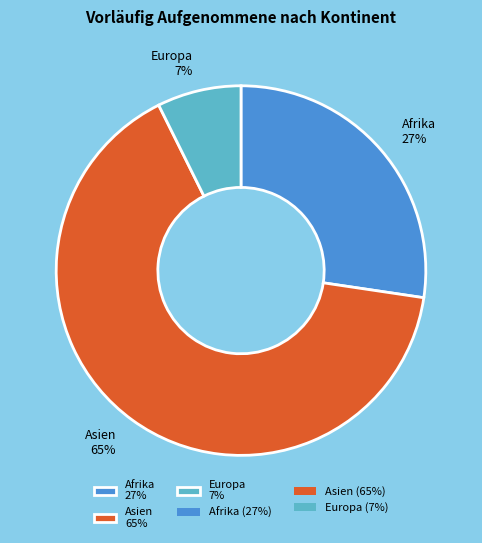

How many slices are in this pie chart?

3